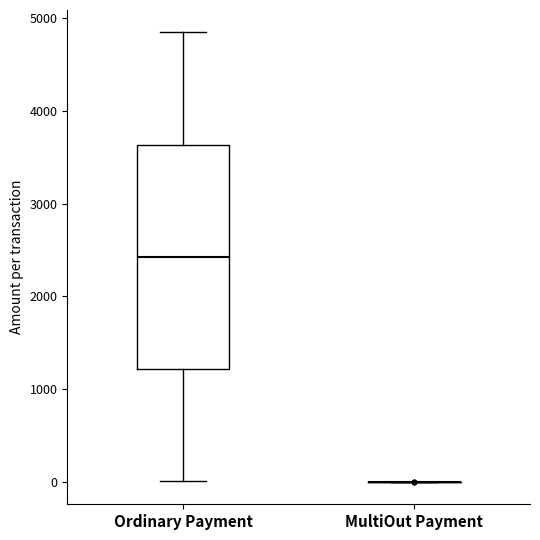

Where does the lower whisker of the box for Ordinary Payment end on the y-axis? The values are not printed on the chart, so give them approximately, as read against the axis.

0